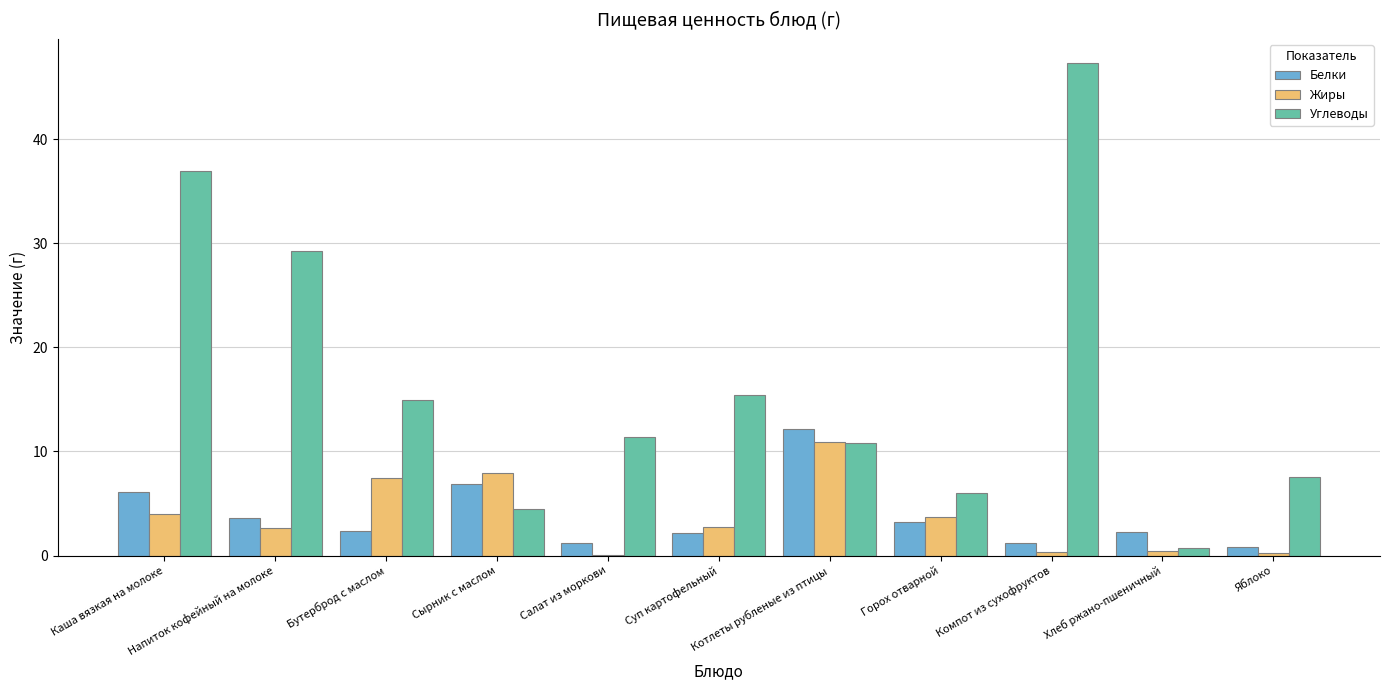

Where does the Углеводы series first go above 11?

Каша вязкая на молоке